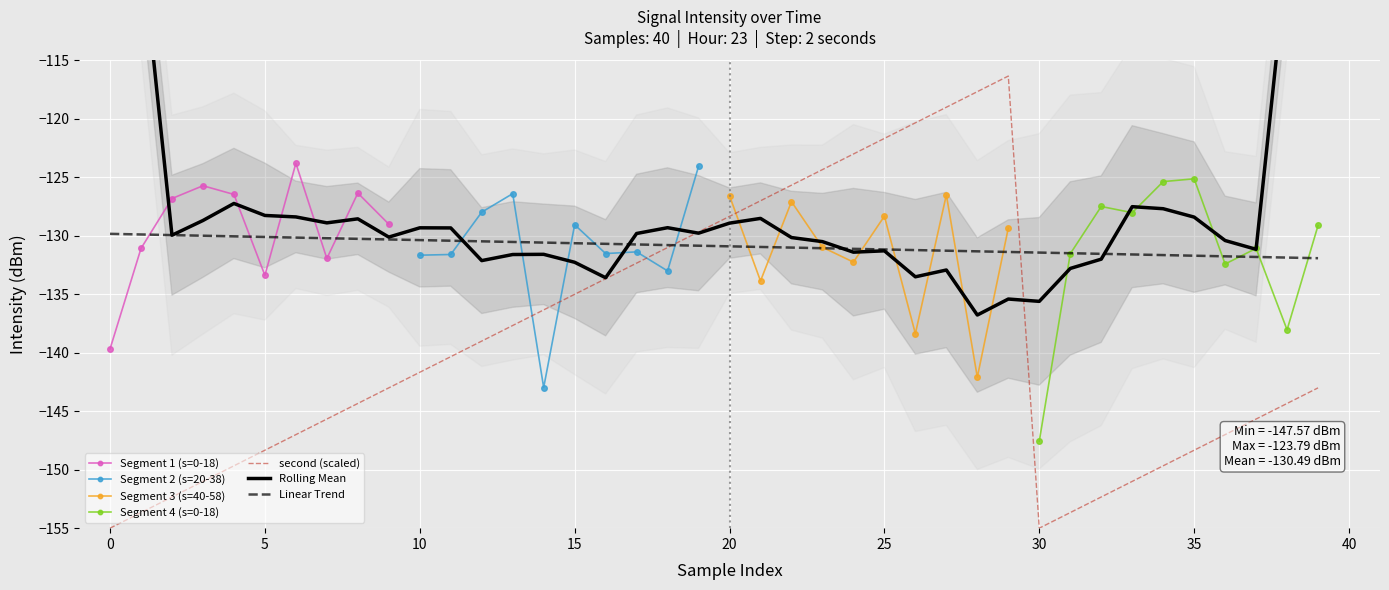

Is it true that Linear Trend equals -39.8 at 25?

False